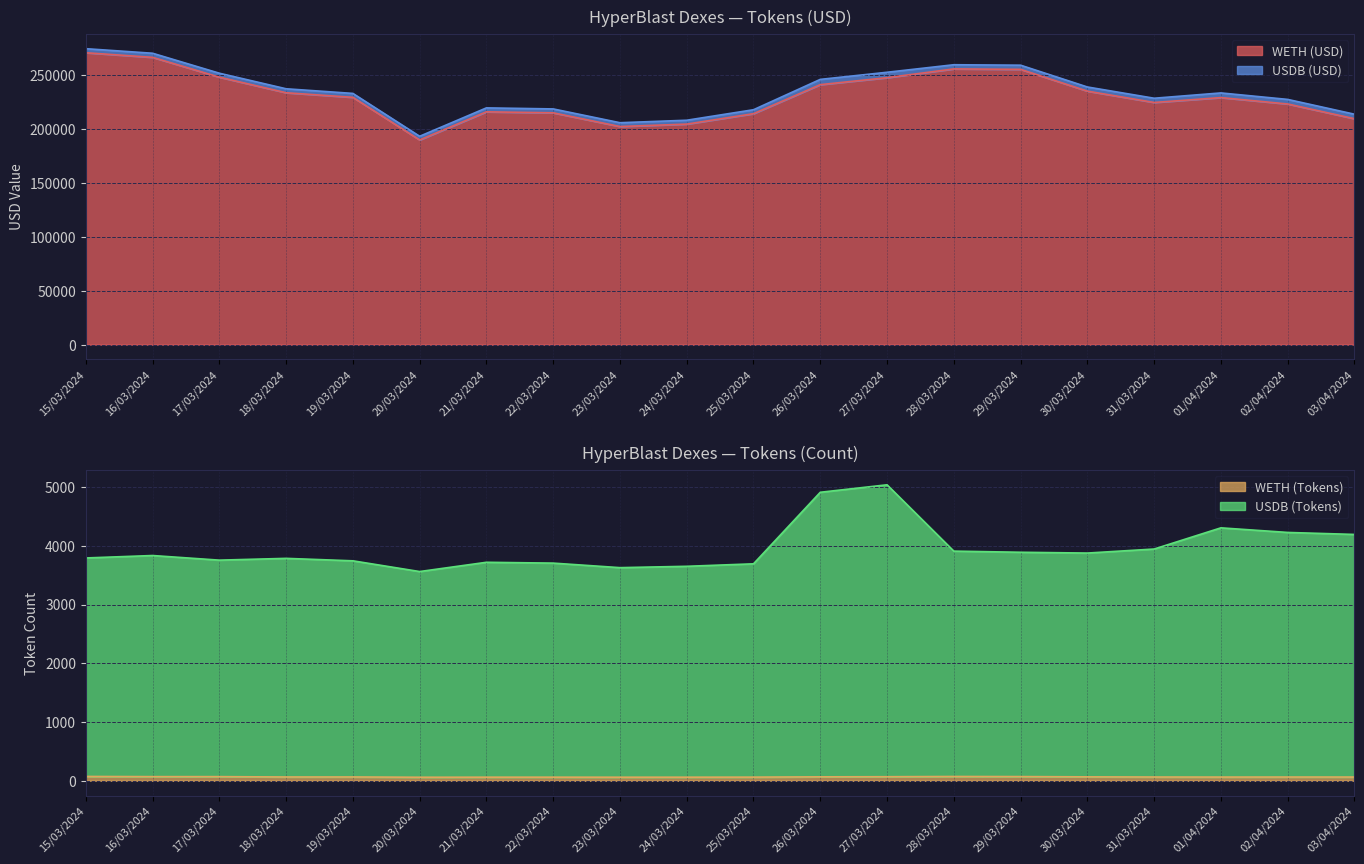

What is the maximum value shown in the chart?

270337.2